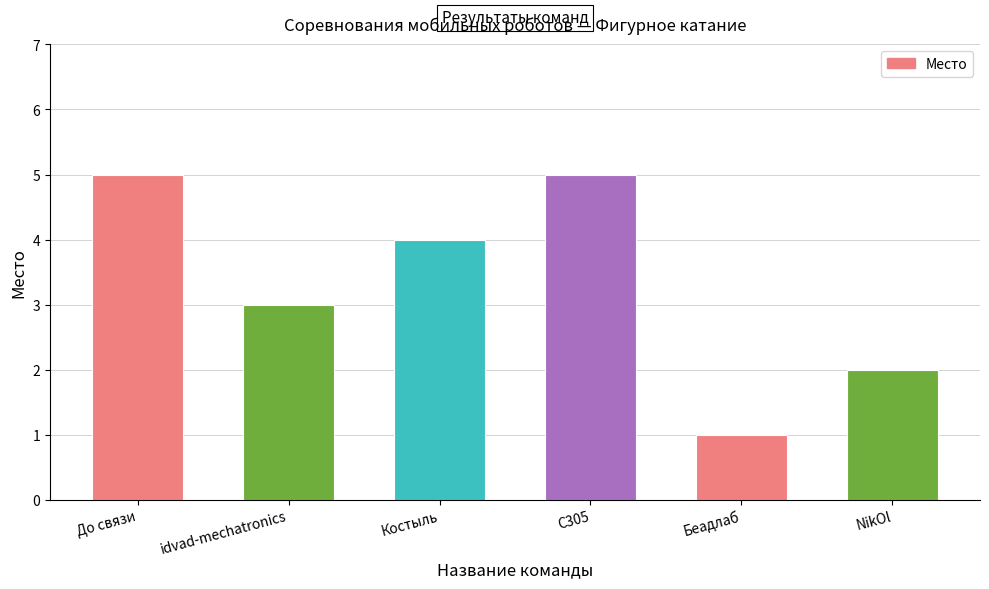

How many series are shown in this chart?

1